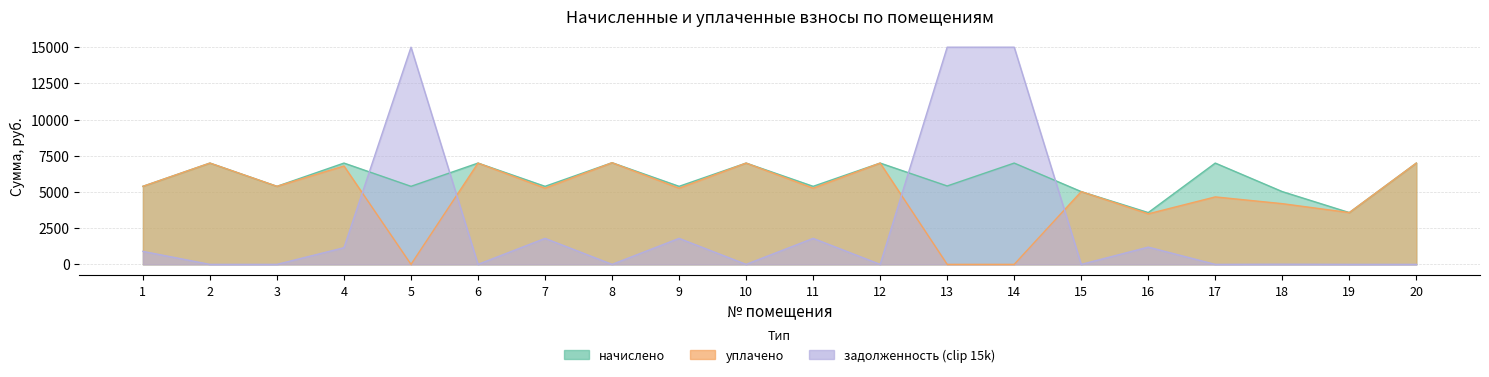

True or false: начислено has a value of 10361.8 at 20.

False